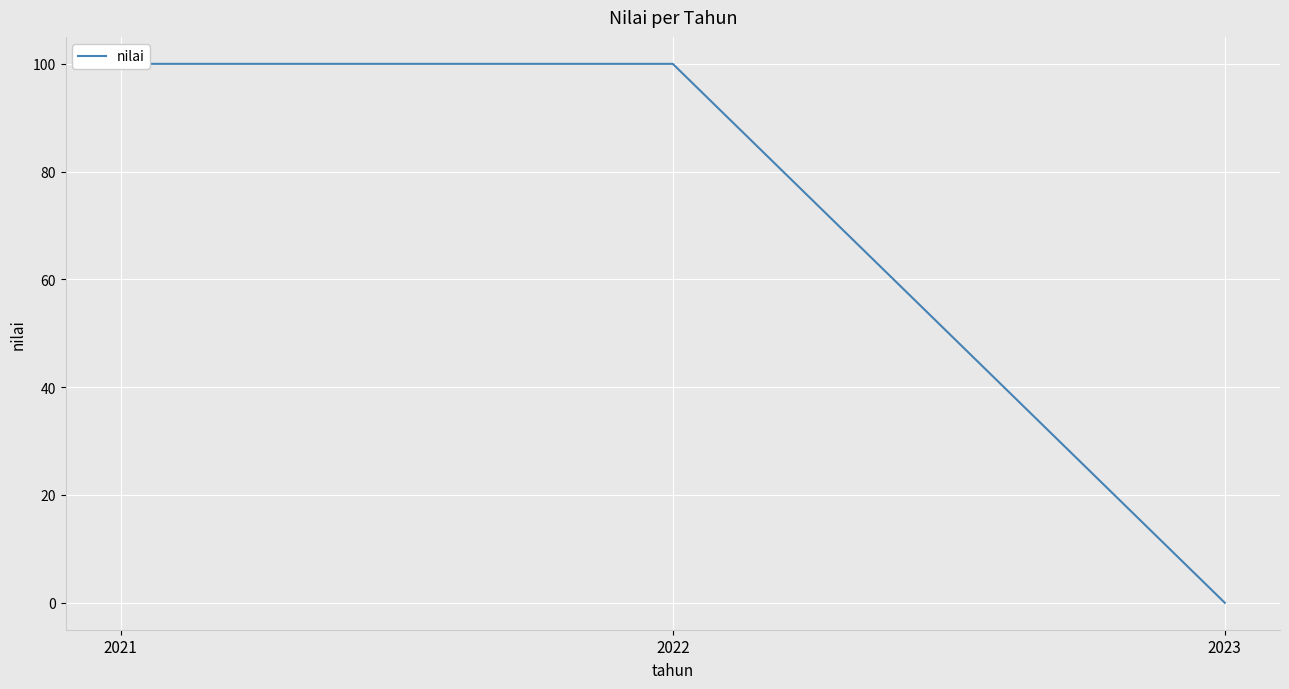

Read the value at 2022, to the nearest 10.

100